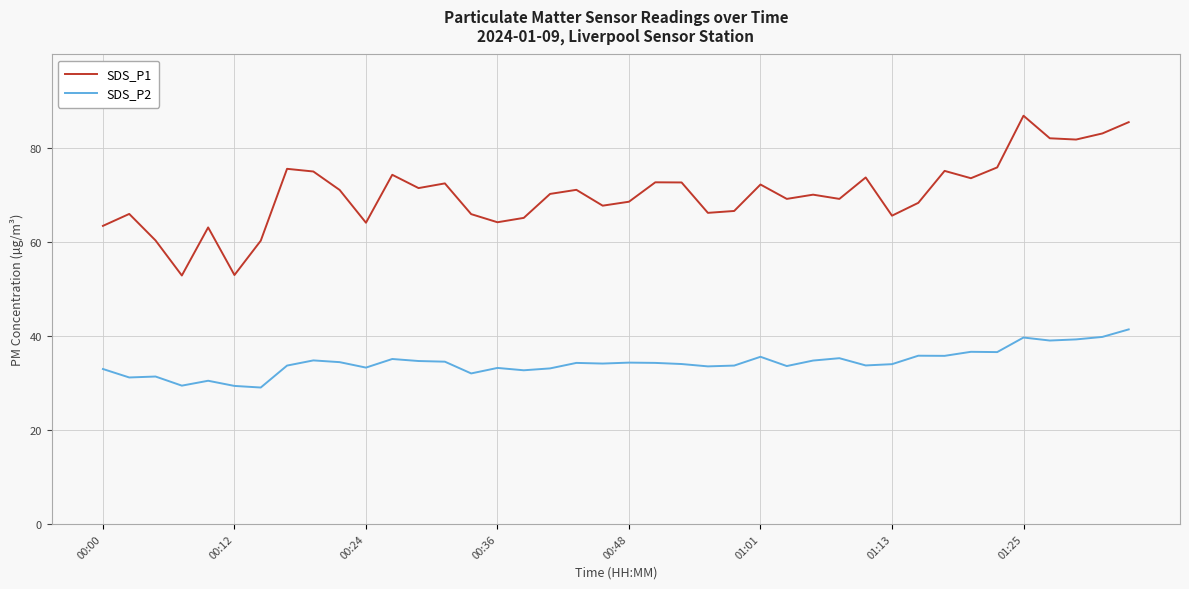

How many lines are shown in the chart?

2